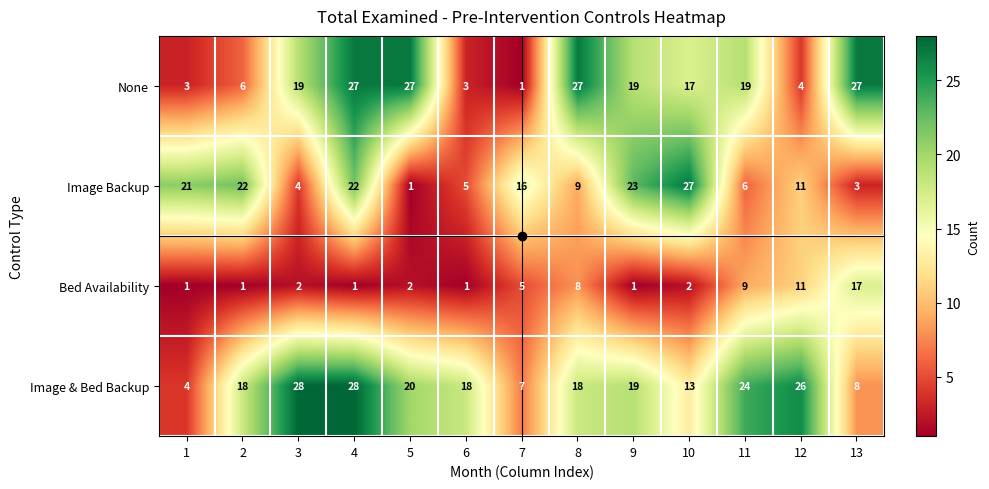

Which series has the largest total across all categories?

Image & Bed Backup